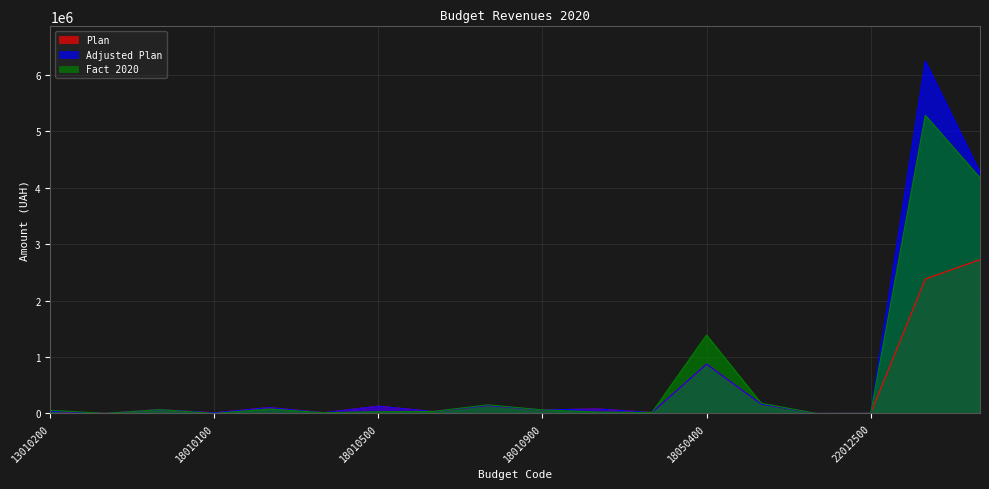

The value of Adjusted Plan at 41040400 is 9087937.0. True or false?

False